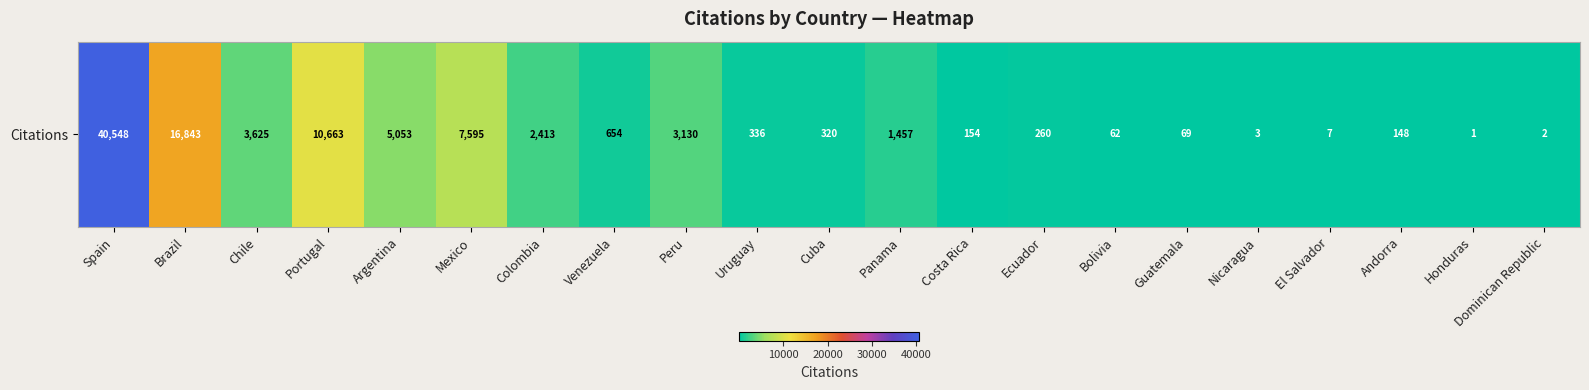

Is it true that the value at Portugal is 16622?

False